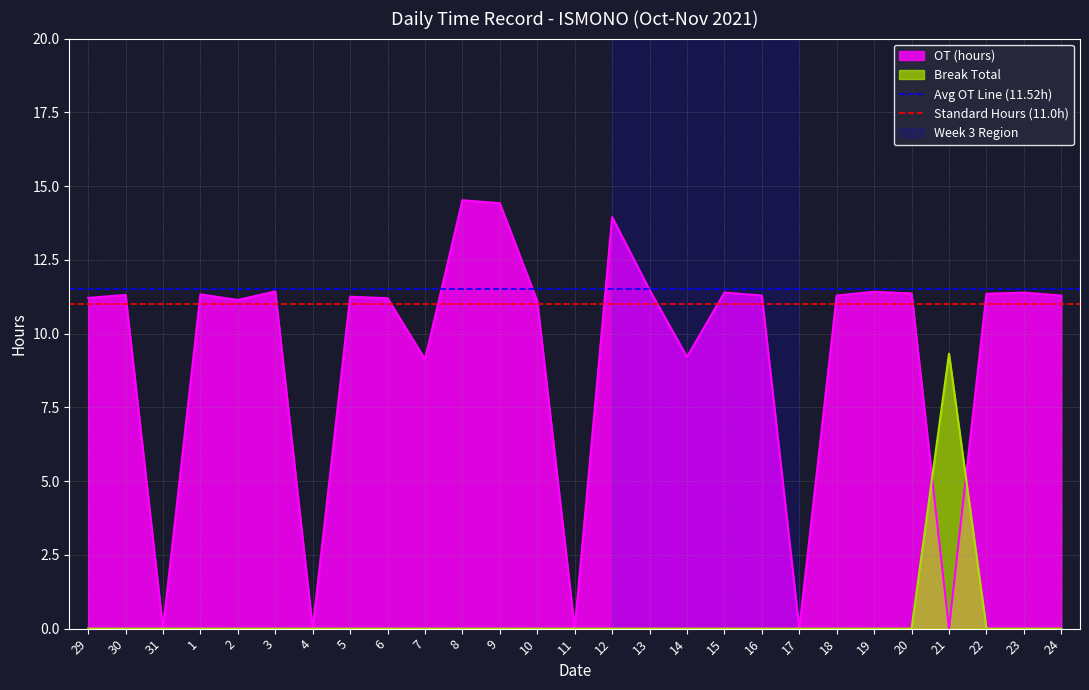

What is the maximum value for Break Total?

9.3